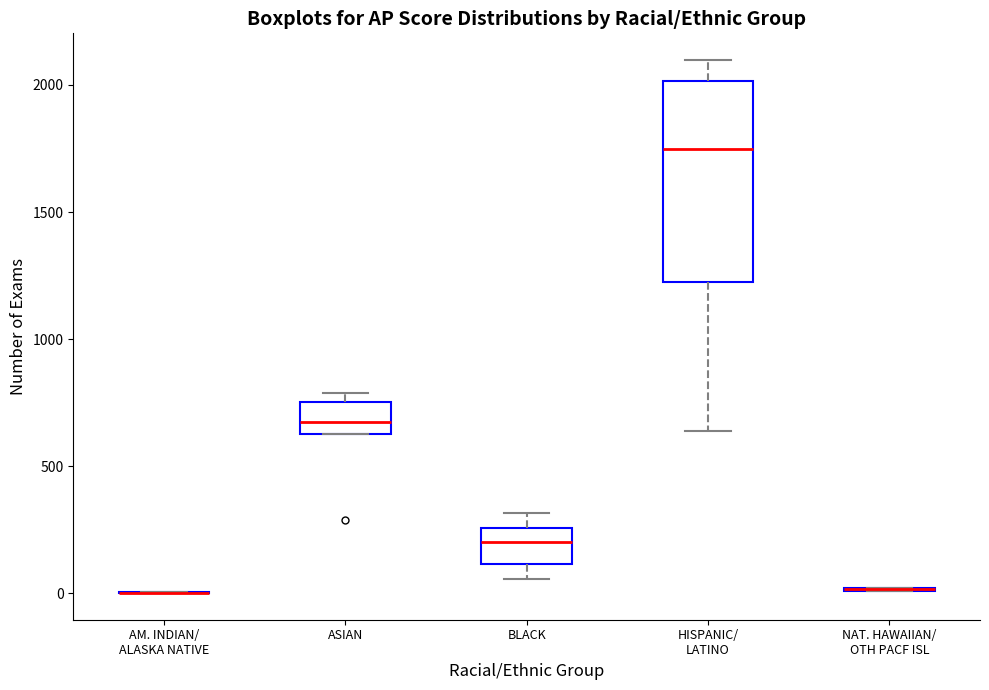

Reading left to right, transcribe this box plot: for each box, give where its median line is, the range the box spans, and where its two whiskers end, as read against the y-axis. The values are not printed on the chart, so give them approximately, as read against the axis.

AM. INDIAN/ ALASKA NATIVE: box collapsed to a line at 0, whiskers 0 to 0
ASIAN: median 650 (inside the box), box 650 to 750, whiskers 650 to 800
BLACK: median 200, box 100 to 250, whiskers 50 to 300
HISPANIC/ LATINO: median 1750, box 1200 to 2000, whiskers 650 to 2100
NAT. HAWAIIAN/ OTH PACF ISL: box collapsed to a line at 0, whiskers 0 to 0